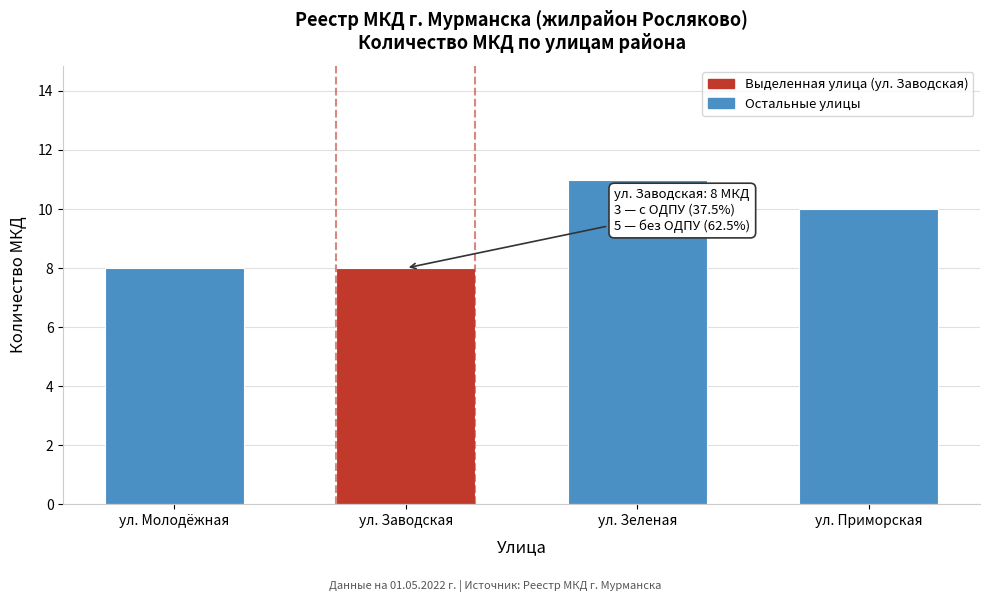

Reading left to right, list all the values displayed in this chart.

8	8	11	10